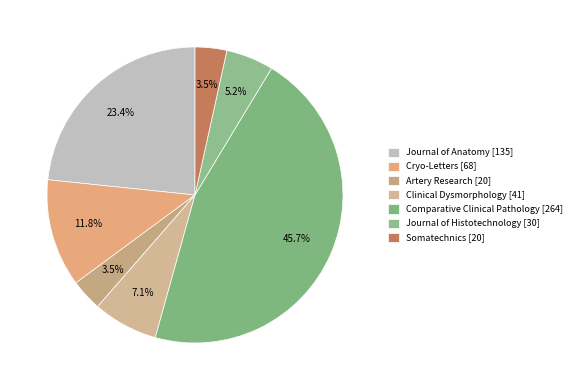

How many segments does this pie chart have?

7